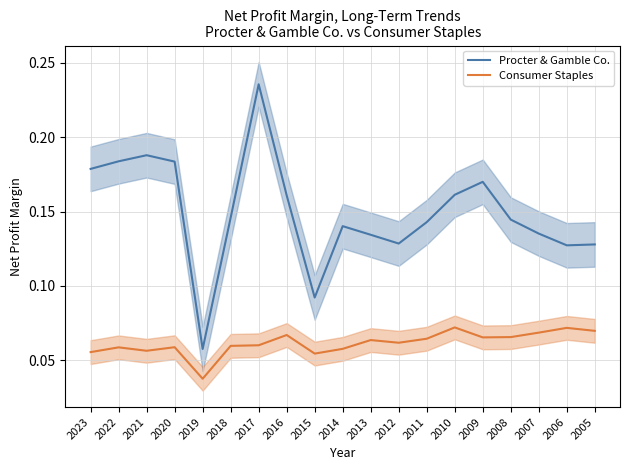

In Consumer Staples, how many points are lower than both neighbors (excluding endpoints)?

5